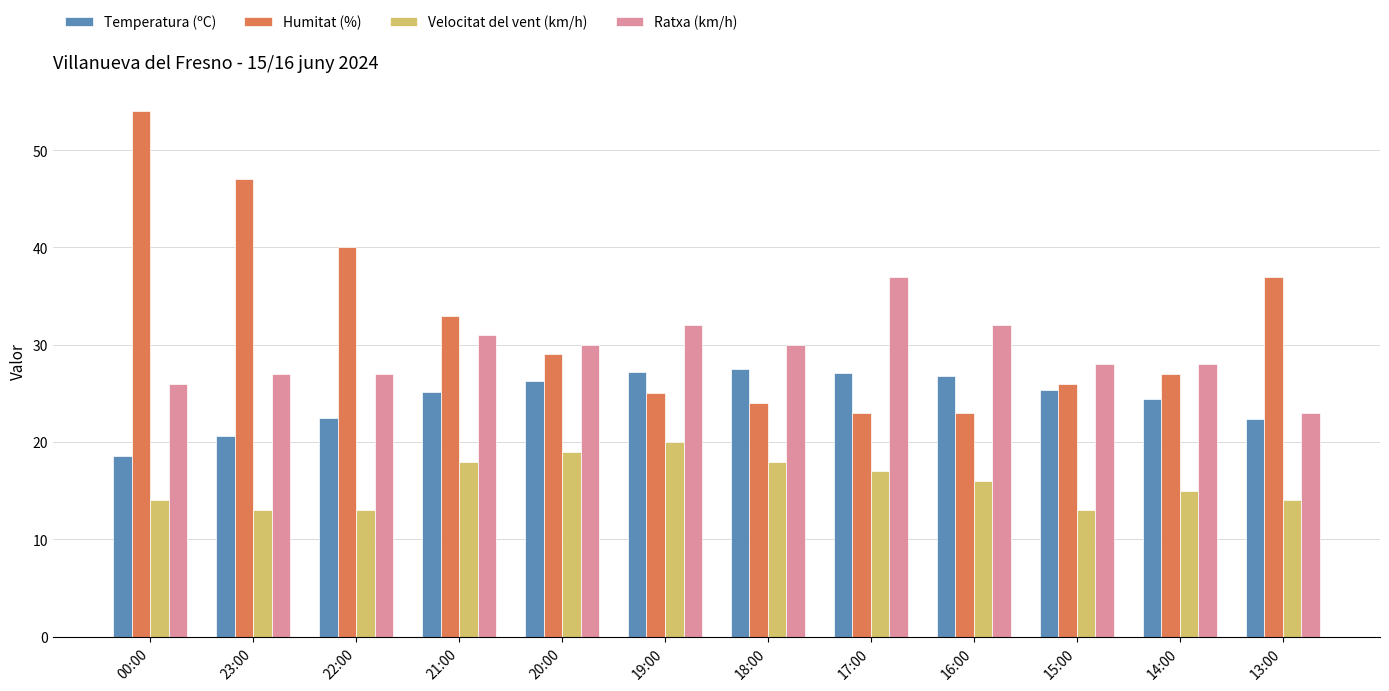

At how many categories does at least one series exceed 49?

1